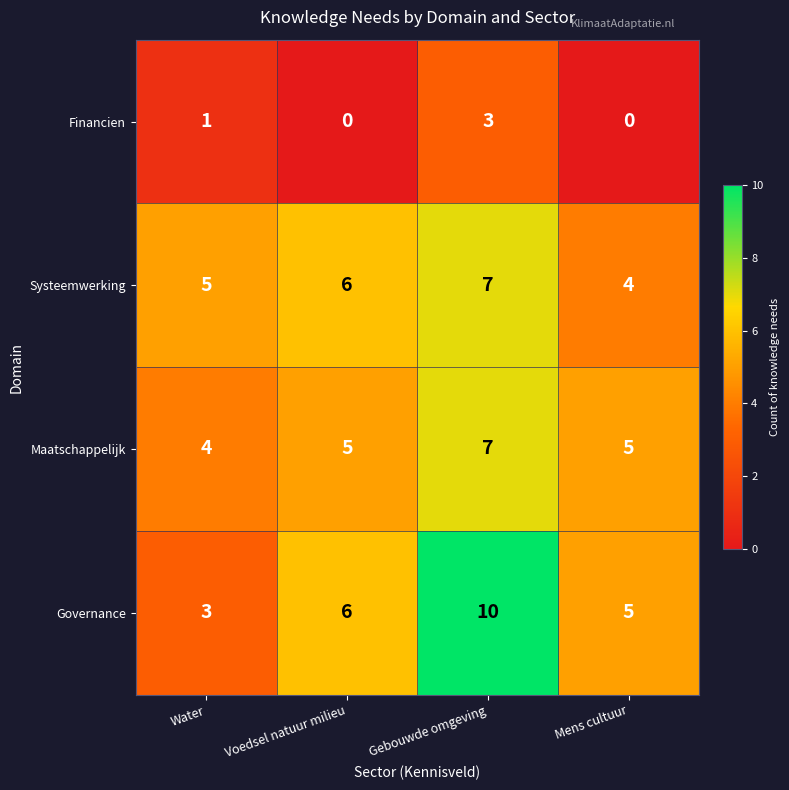

At which label is Financien closest to 1?

Water